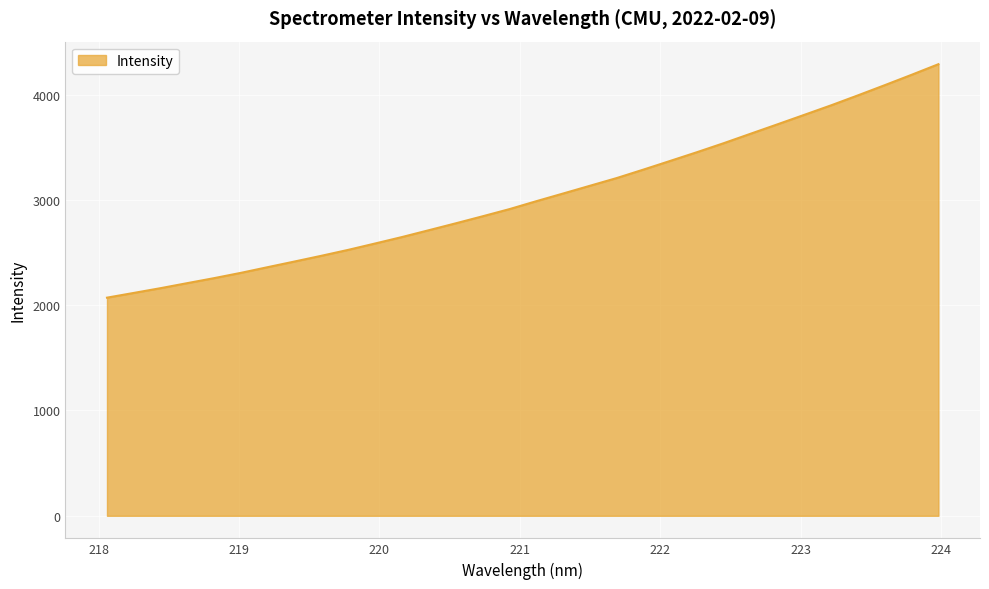

What is the difference between the maximum and minimum values?

2217.0